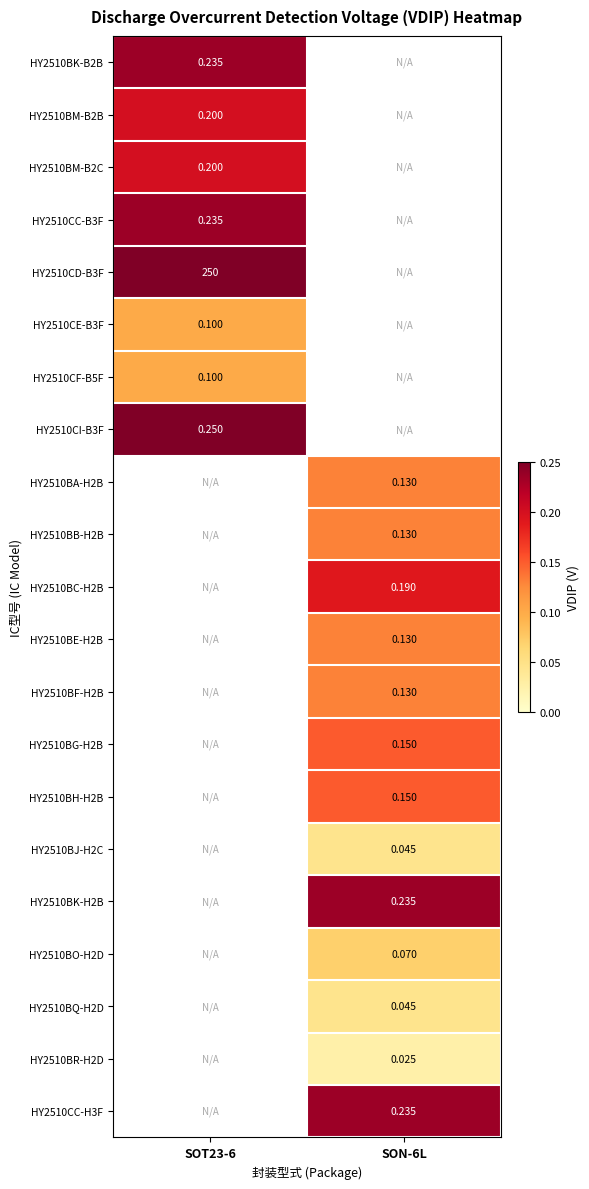

At how many categories does at least one series exceed 0?

2